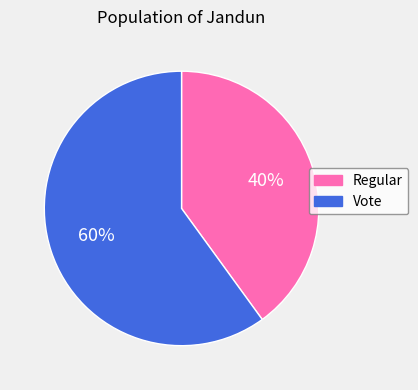

What is the ratio of the value at Regular to the value at Vote?

0.7